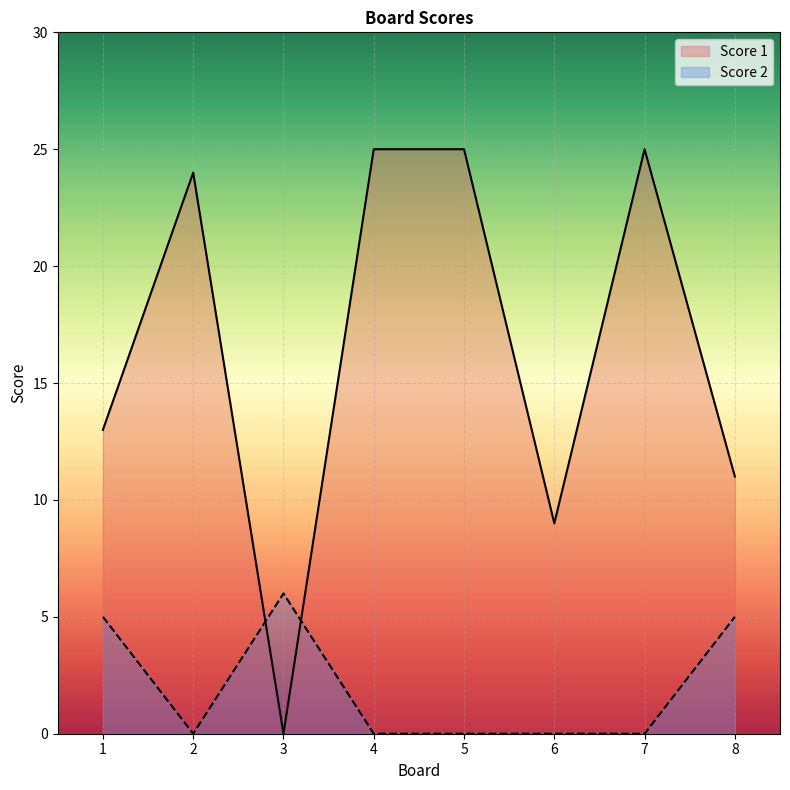

Is it true that Score 1 equals 13 at 1?

True